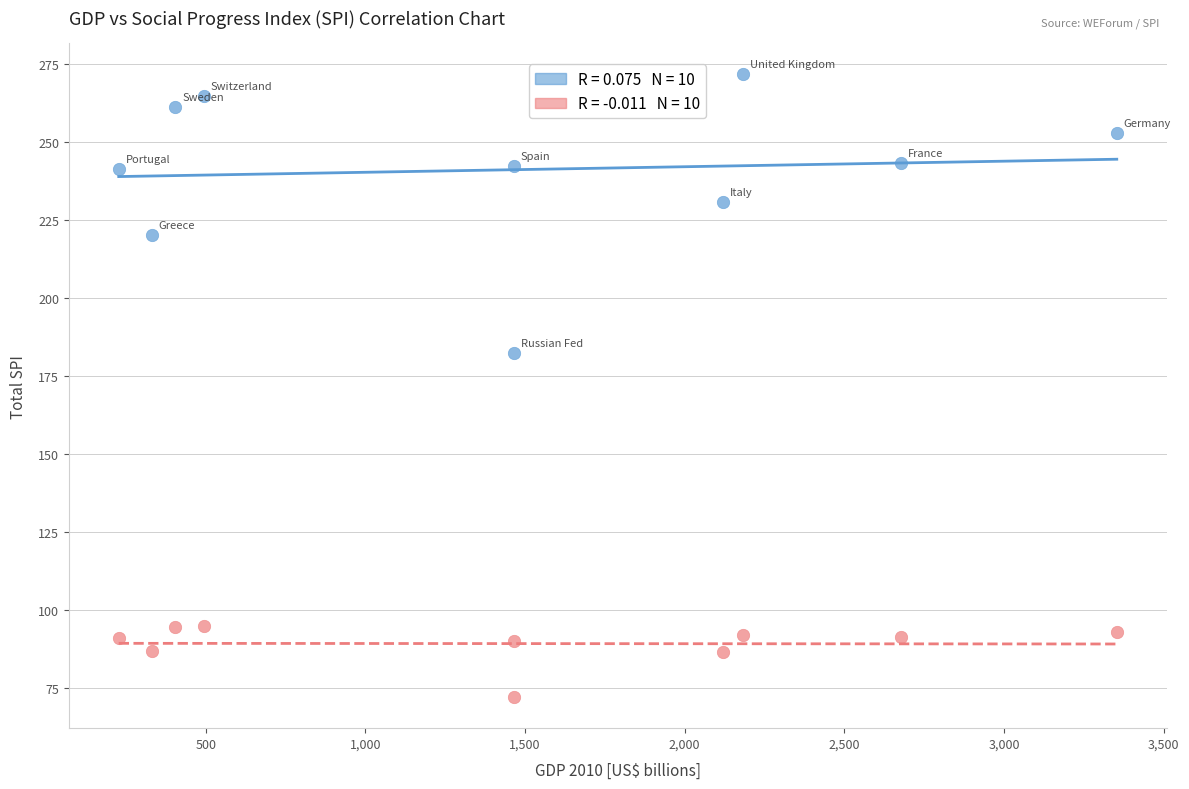

Across all data points, what is the range of X values (max minus min)?

3124.8